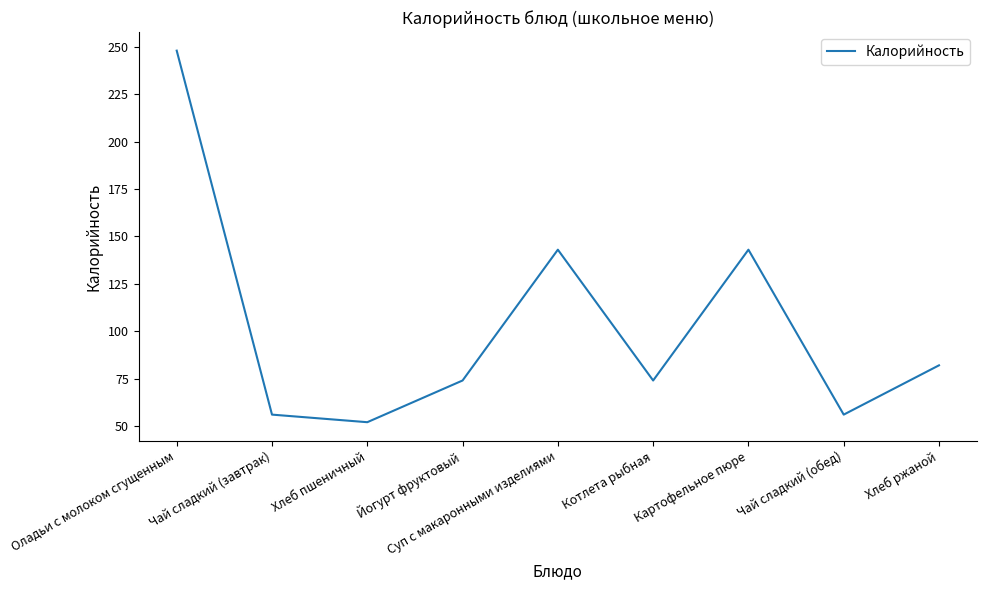

Which has a higher value, Картофельное пюре or Хлеб ржаной?

Картофельное пюре